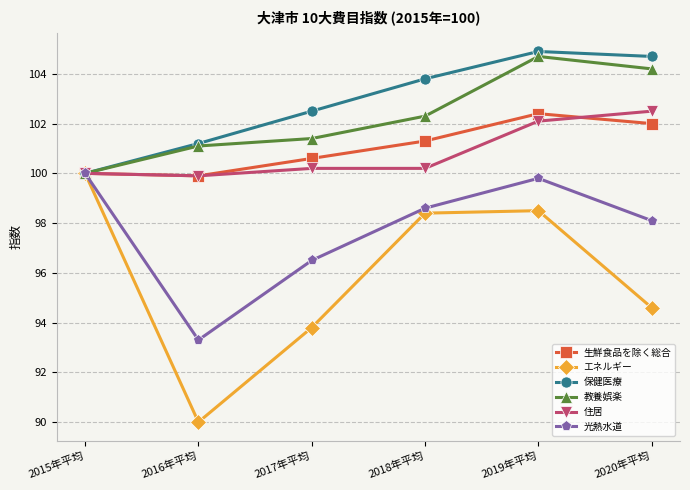

Does the chart display data point markers on the line(s)?

Yes